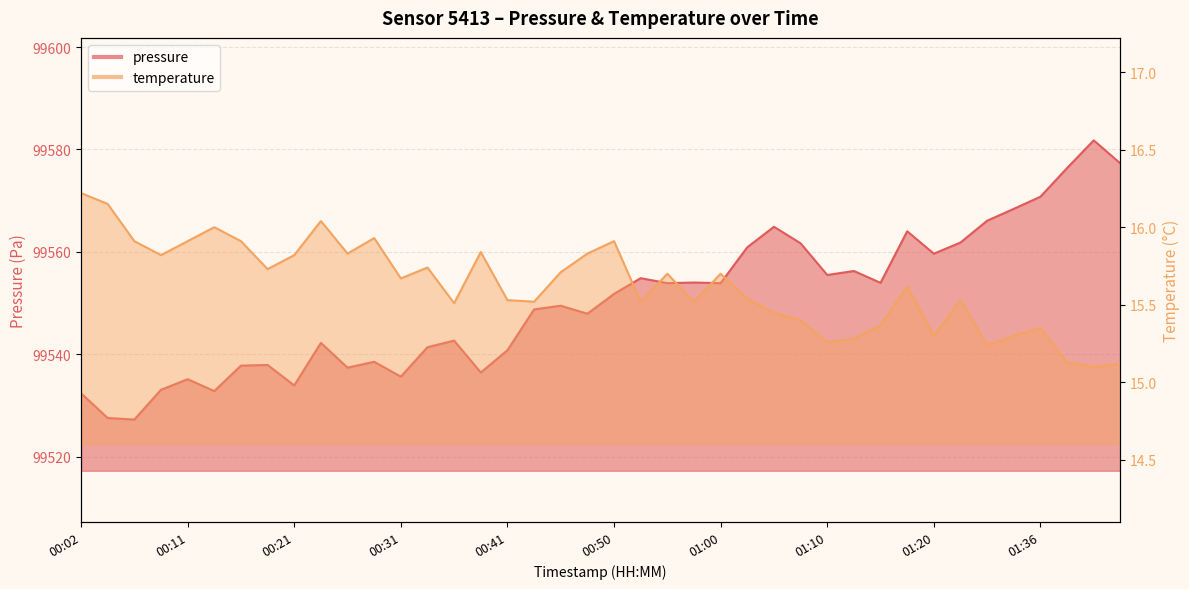

Which has a higher value, 00:19 or 00:50?

00:50